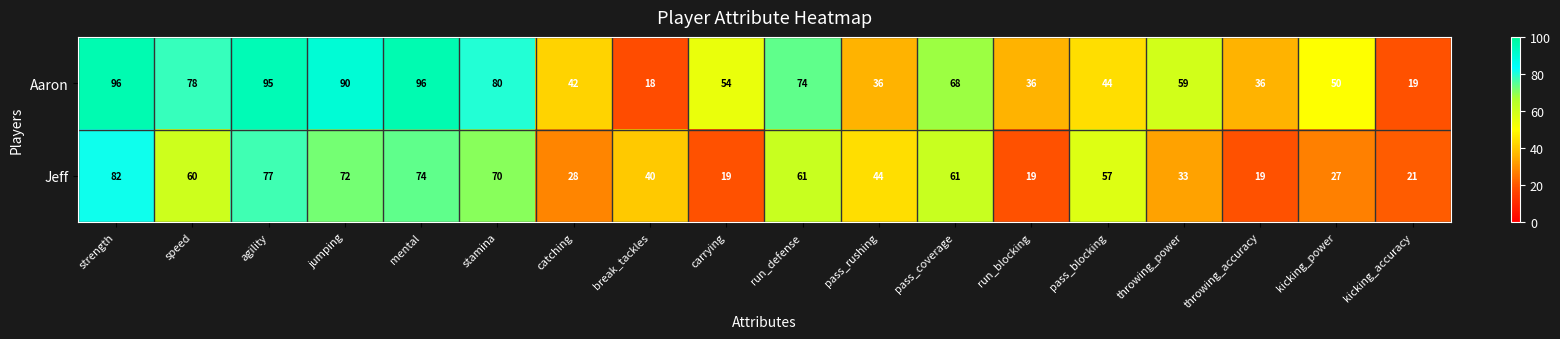

List the series in order of their overall mean, lowest first.

Jeff, Aaron